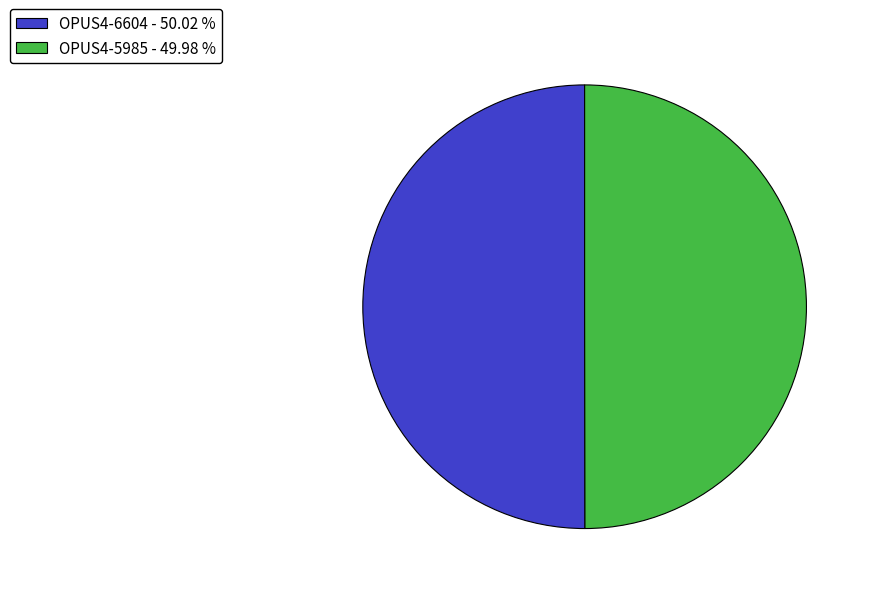

Is the sum of OPUS4-6604 - 50.02 % and OPUS4-5985 - 49.98 % greater than half?

Yes